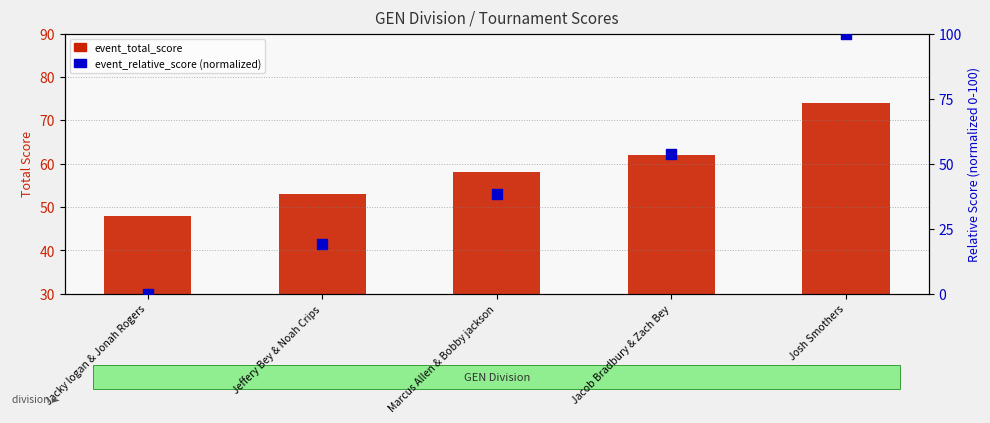

At which category is the sum across all series the highest?

Josh Smothers